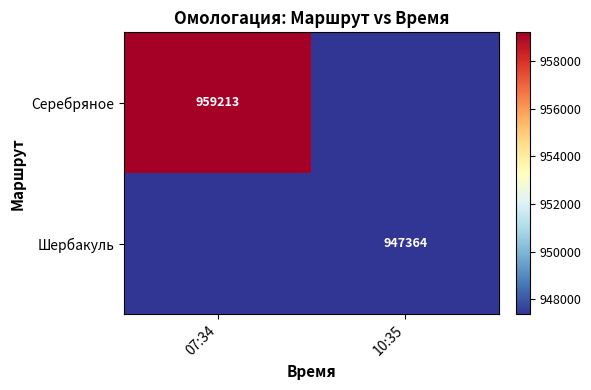

Is it true that Шербакуль equals 1296619 at 10:35?

False